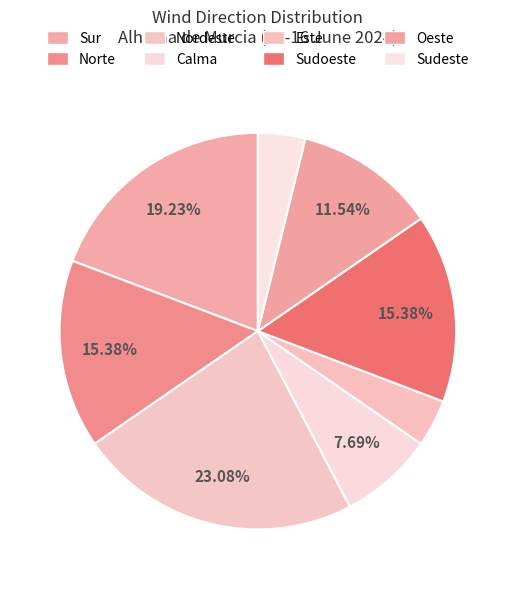

Does Sur account for over 50% of the chart?

No